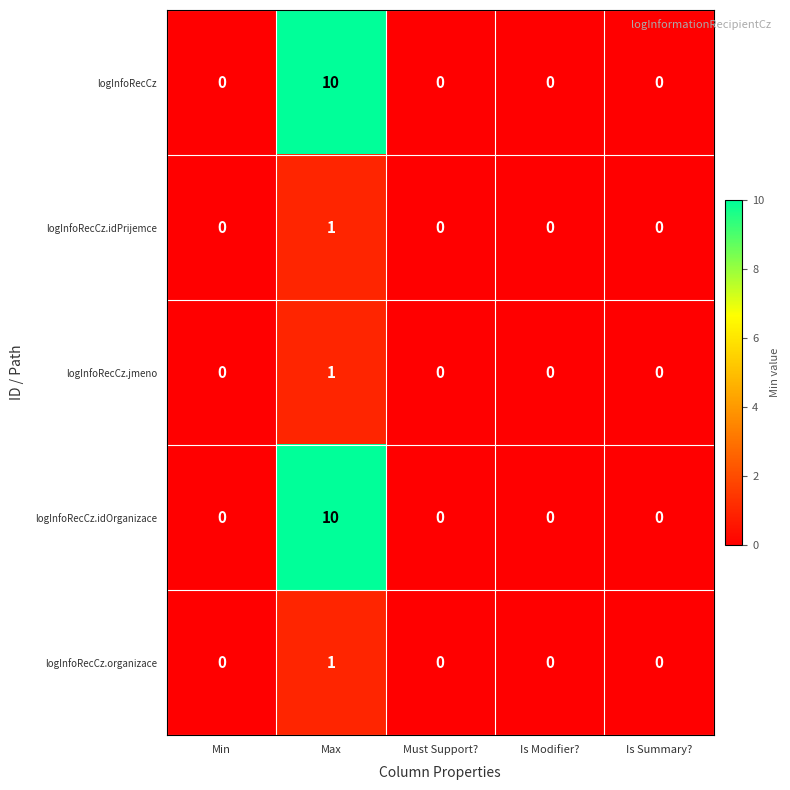

How many logInfoRecCz values are between 0 and 1?

4